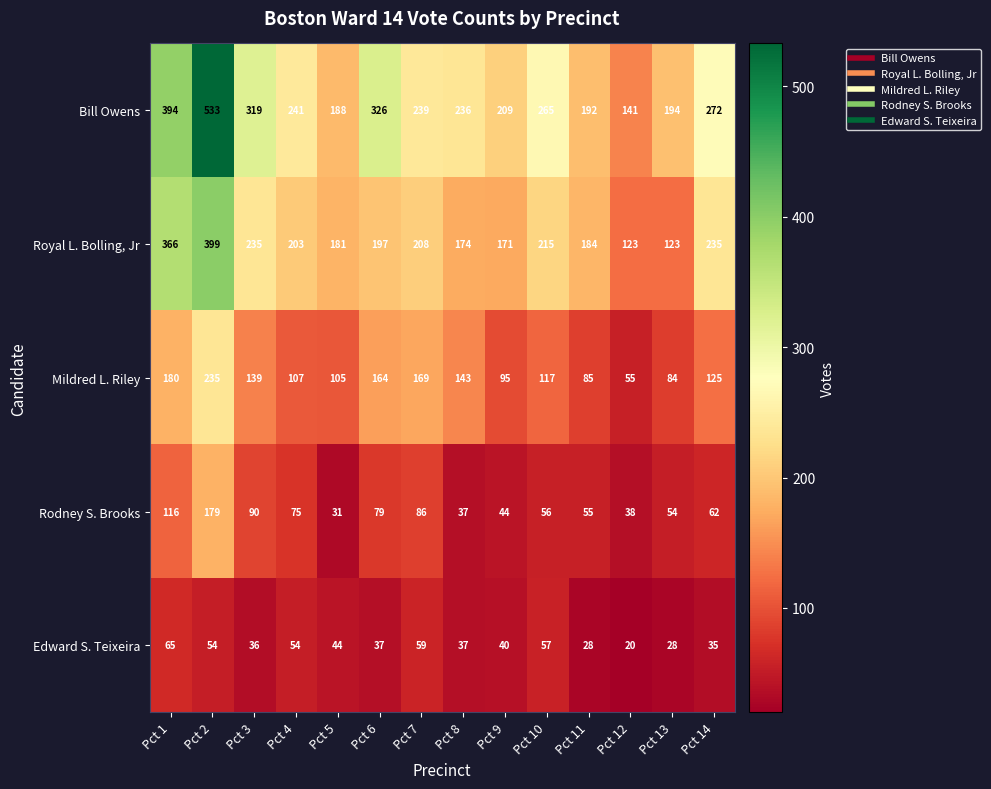

What is the highest value of the Bill Owens series?

533